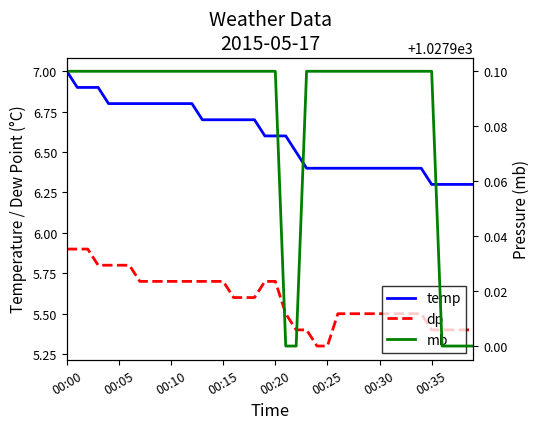

What is the difference between the maximum and minimum values in the dp series?

0.6